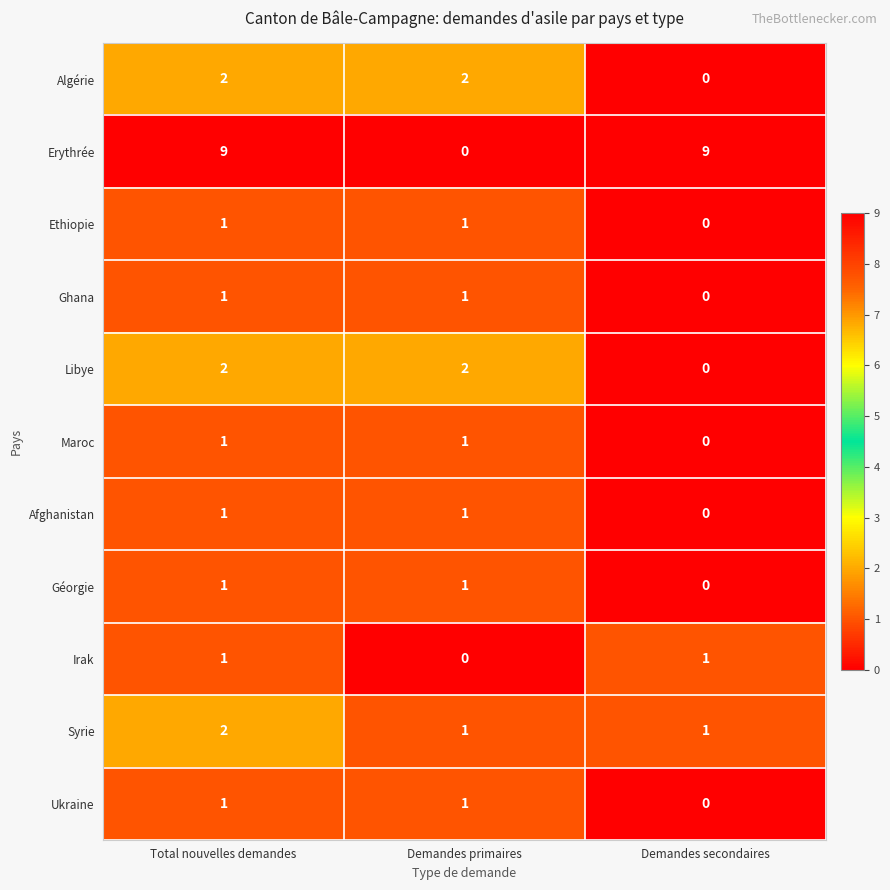

Which series has the largest range (max minus min)?

Erythrée